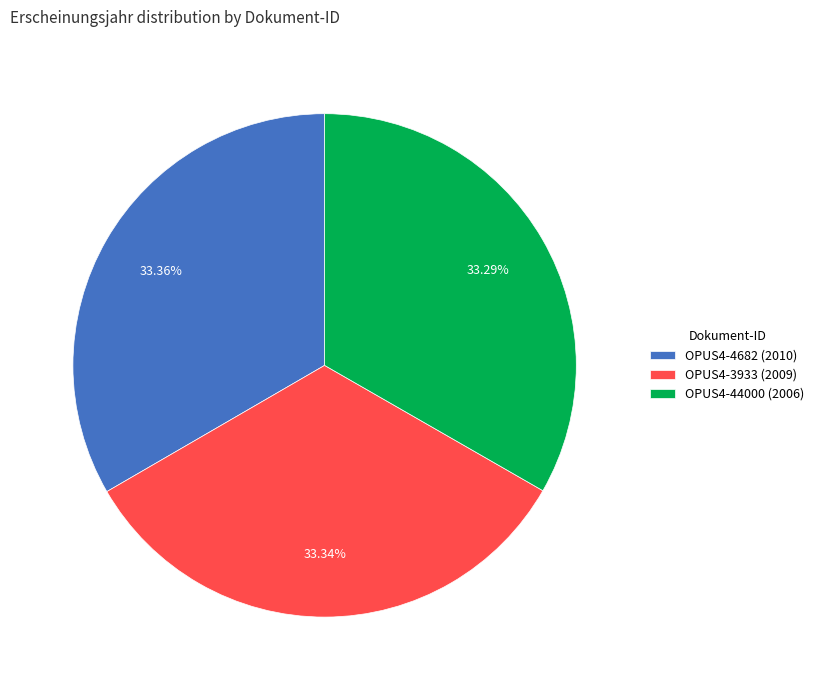

Does any single category account for the majority?

No